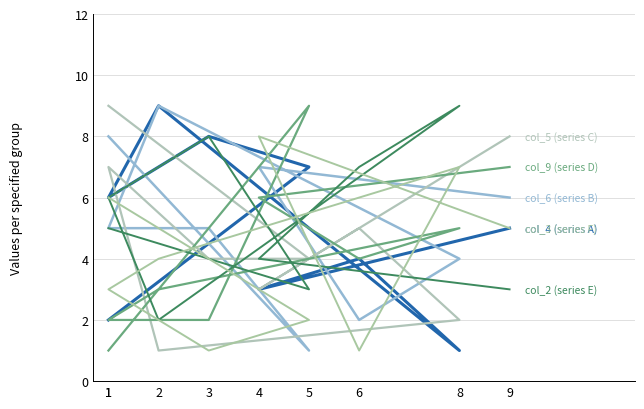

Between 5 and 8, which is larger?

5